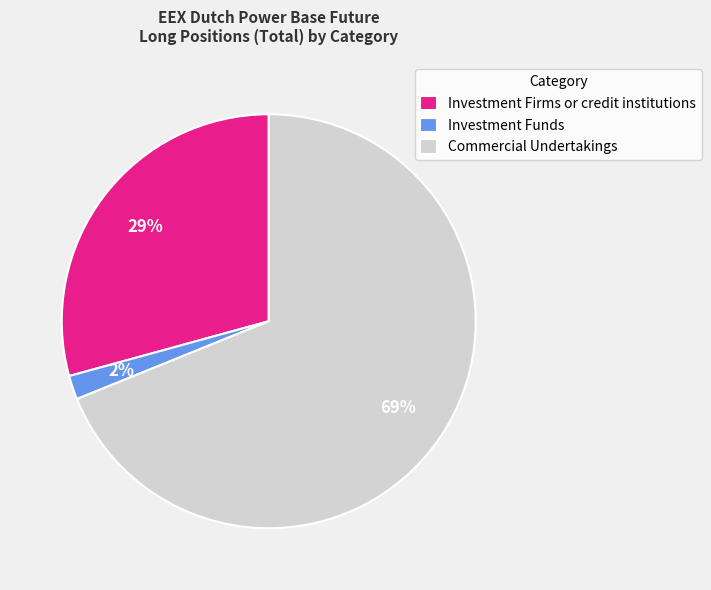

Which has a higher value, Investment Funds or Commercial Undertakings?

Commercial Undertakings